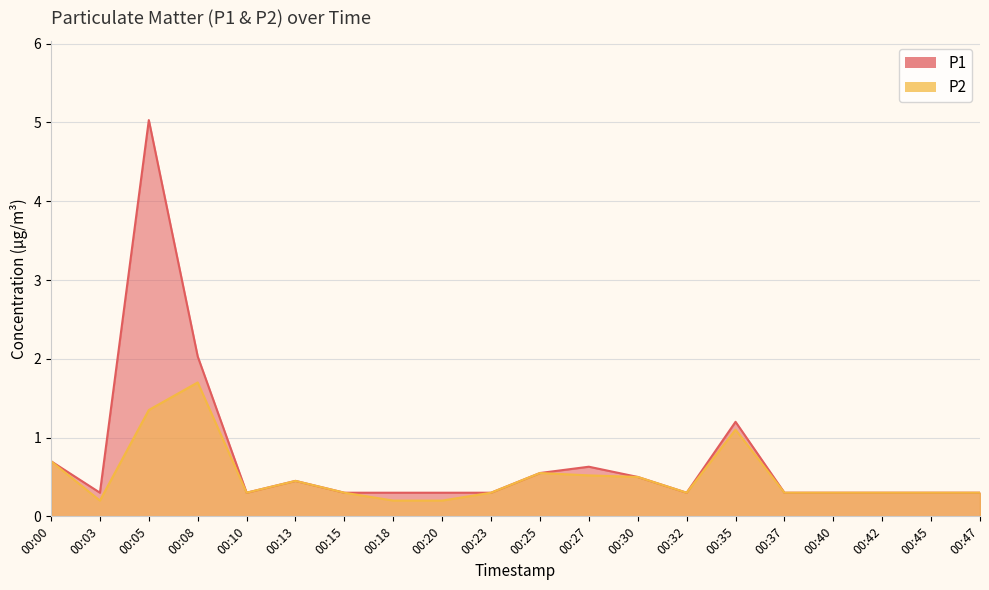

The P2 series shows 0.2 at 00:20. True or false?

True